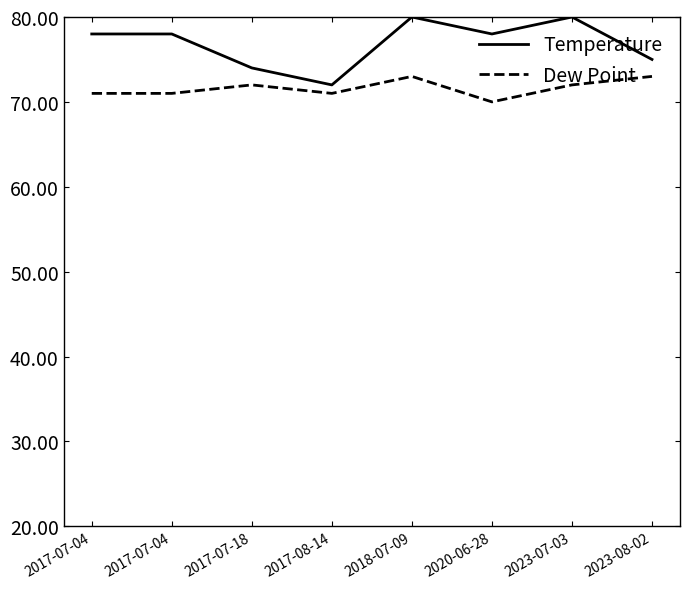

What is the label of the 6th point from the left?

2020-06-28